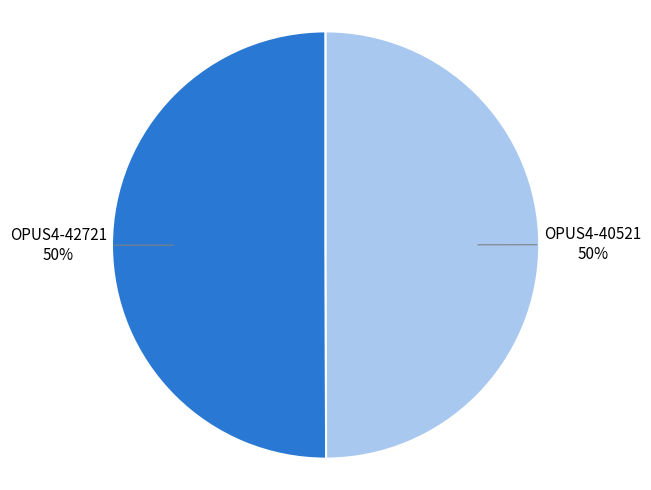

The OPUS4-40521 slice represents 50% of the pie. True or false?

True